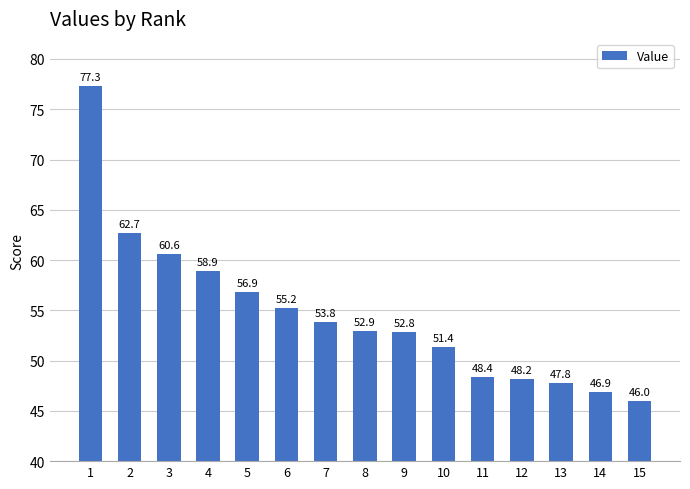

What is the sum of all values?

819.6